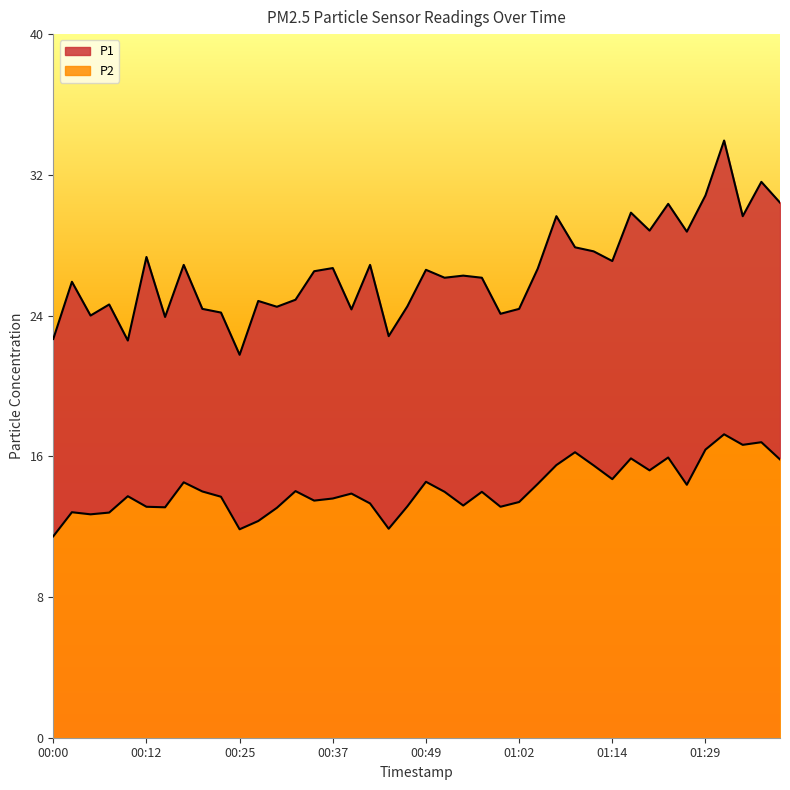

What are all the series names shown in the legend?

P1, P2